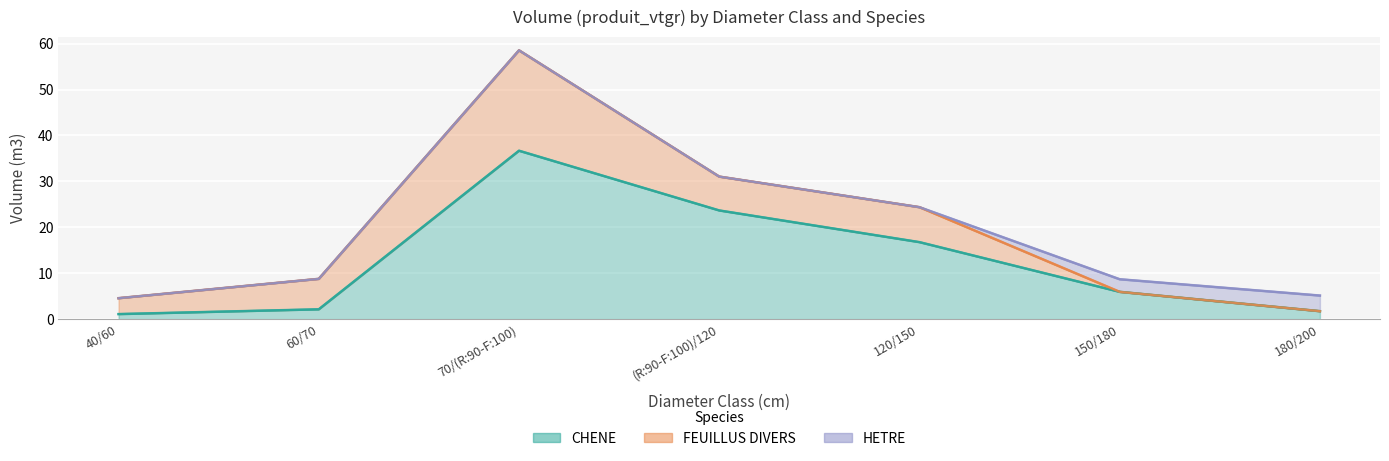

What is the difference between the maximum and minimum values in the HETRE series?

3.4